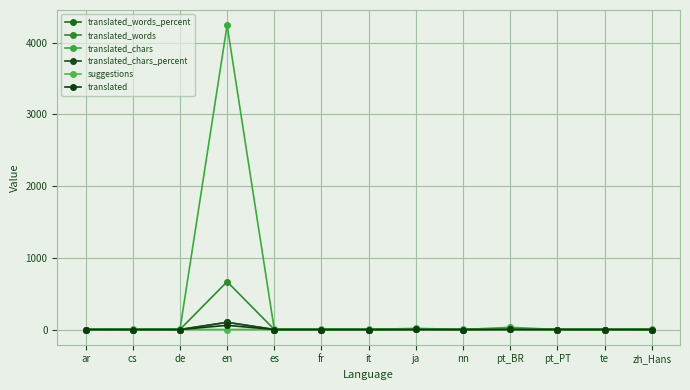

How many series are shown in this chart?

6